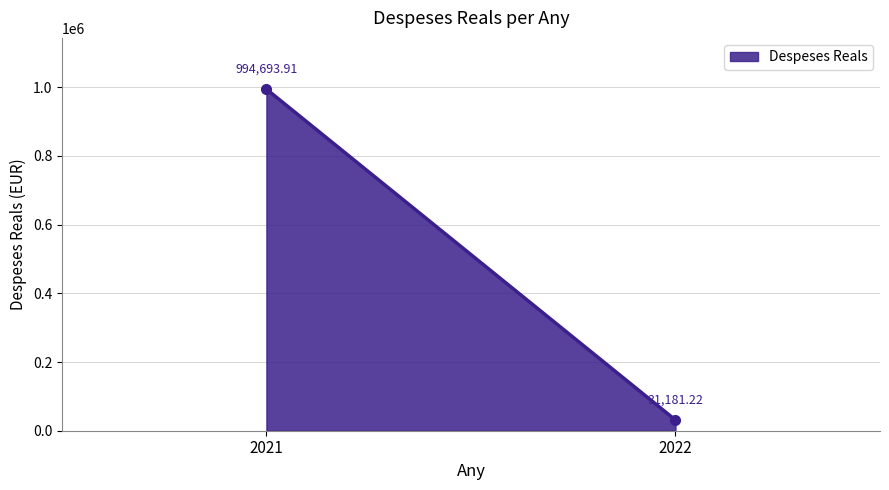

Which label corresponds to the smallest value in the chart?

2022